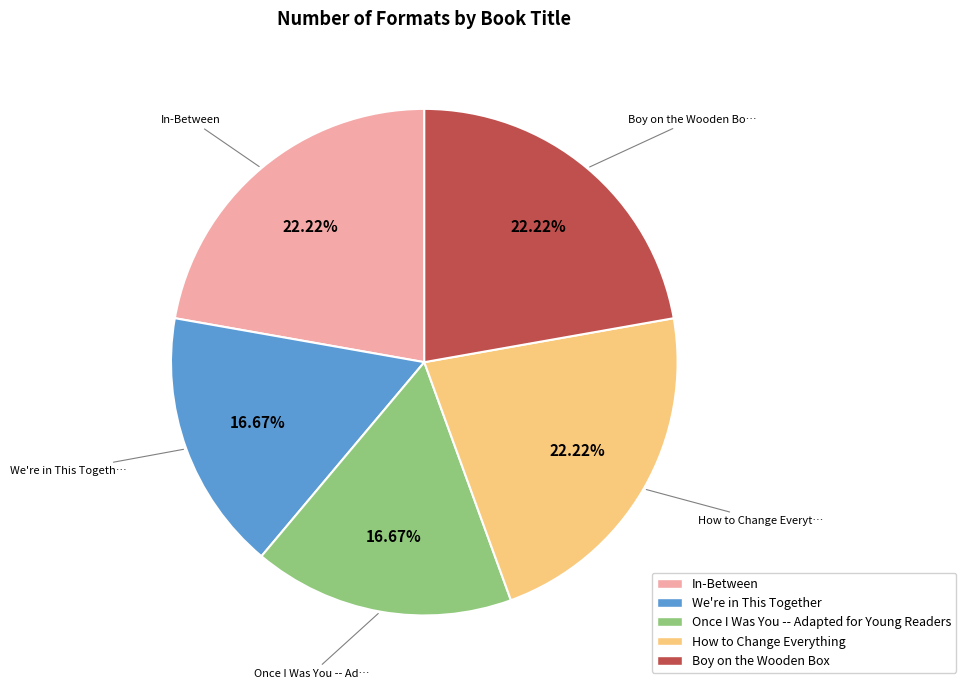

To the nearest percent, what is the average slice percentage?

20%